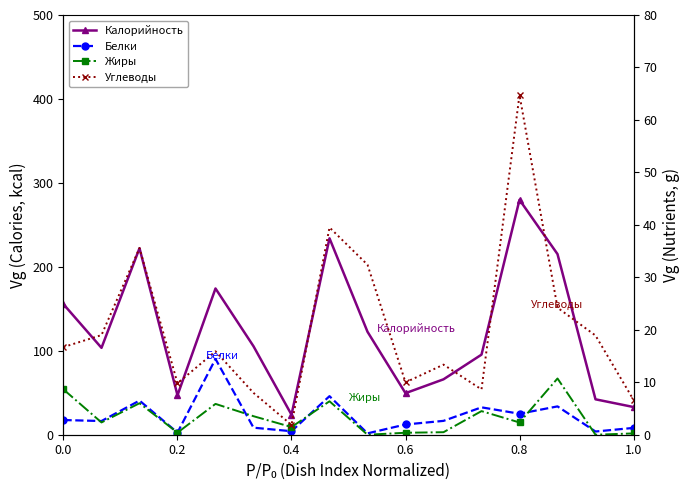

Which series has the widest spread of values?

Калорийность